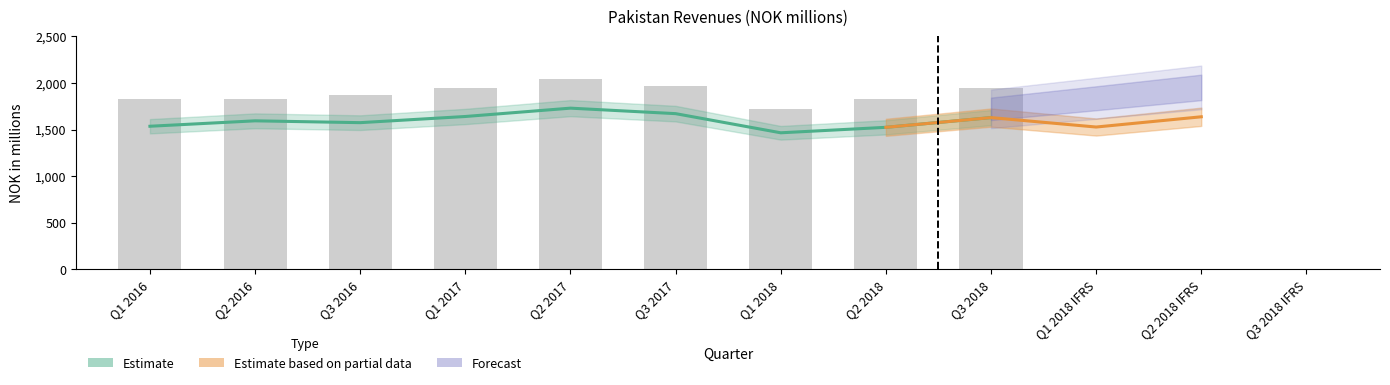

Does the chart contain stacked bars?

No